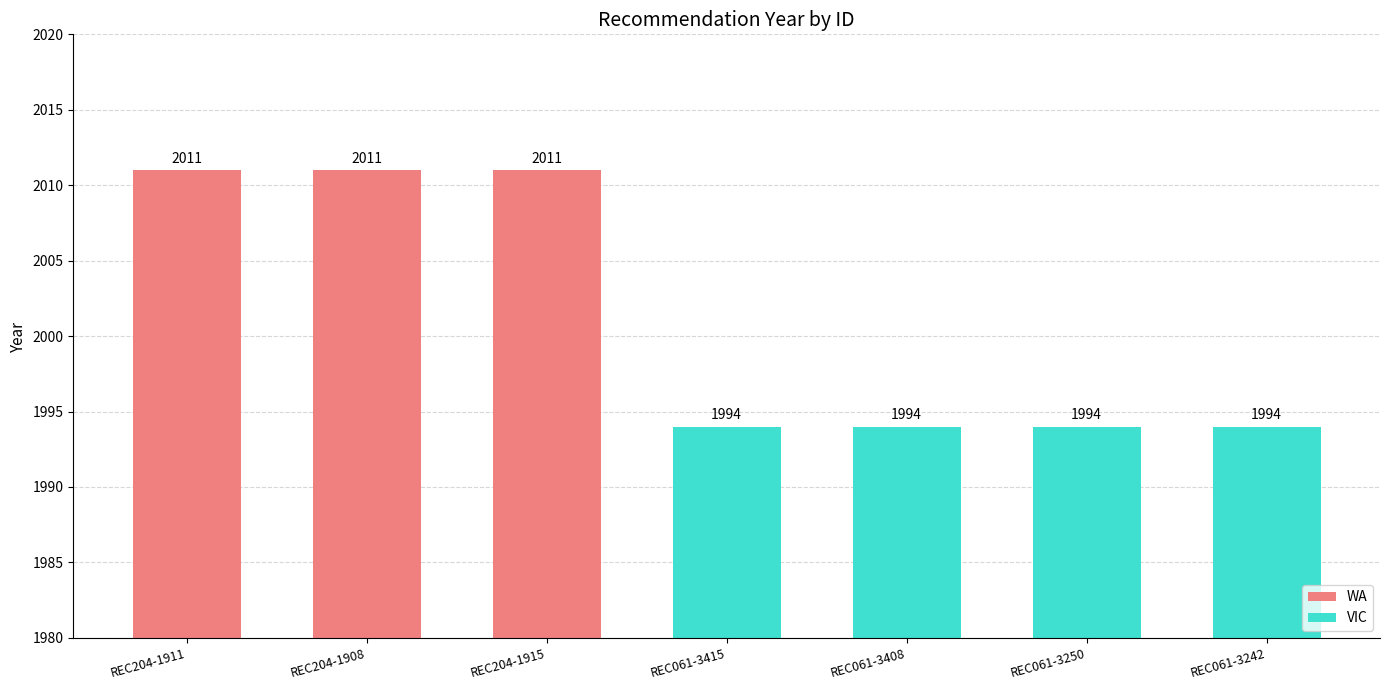

What position from the right is REC061-3408?

3